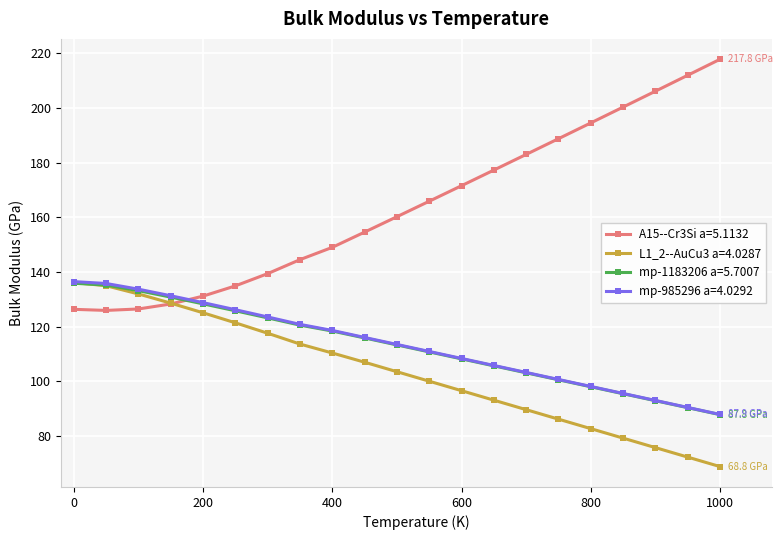

What is the maximum value for mp-1183206 a=5.7007?

135.9